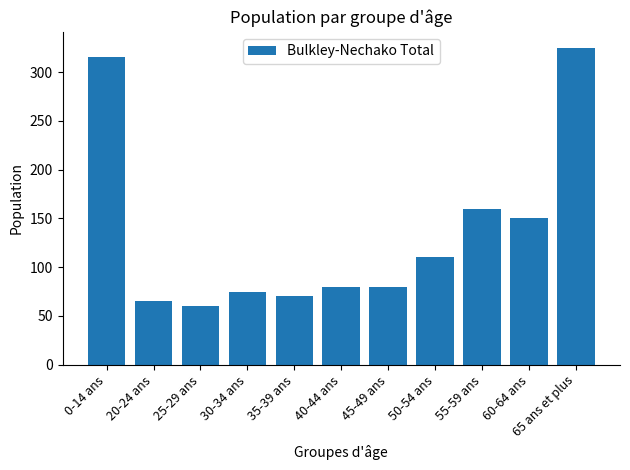

What is the maximum value shown in the chart?

325